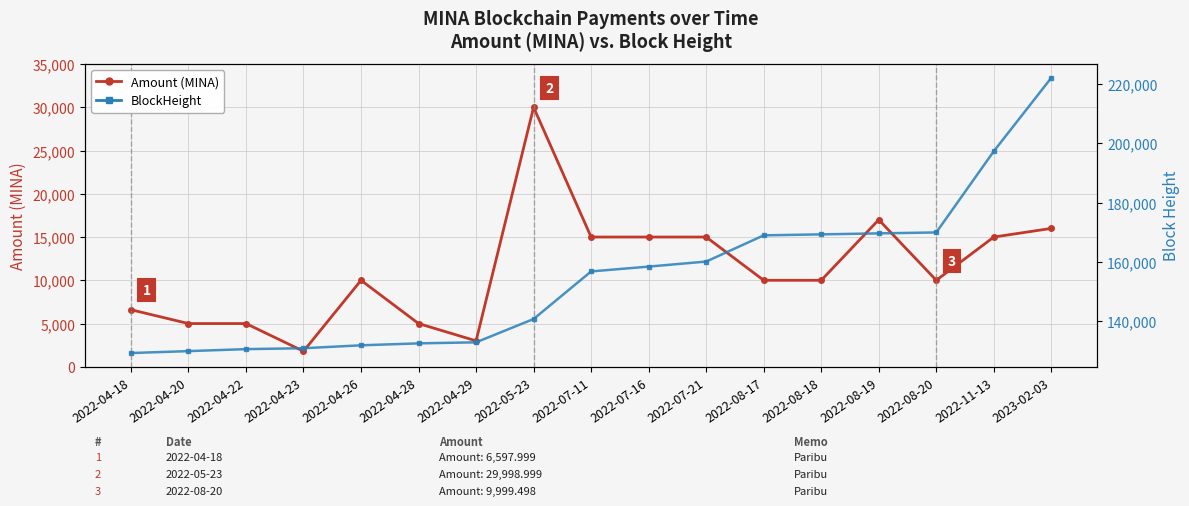

Where does the BlockHeight series first go above 156853?

2022-07-16